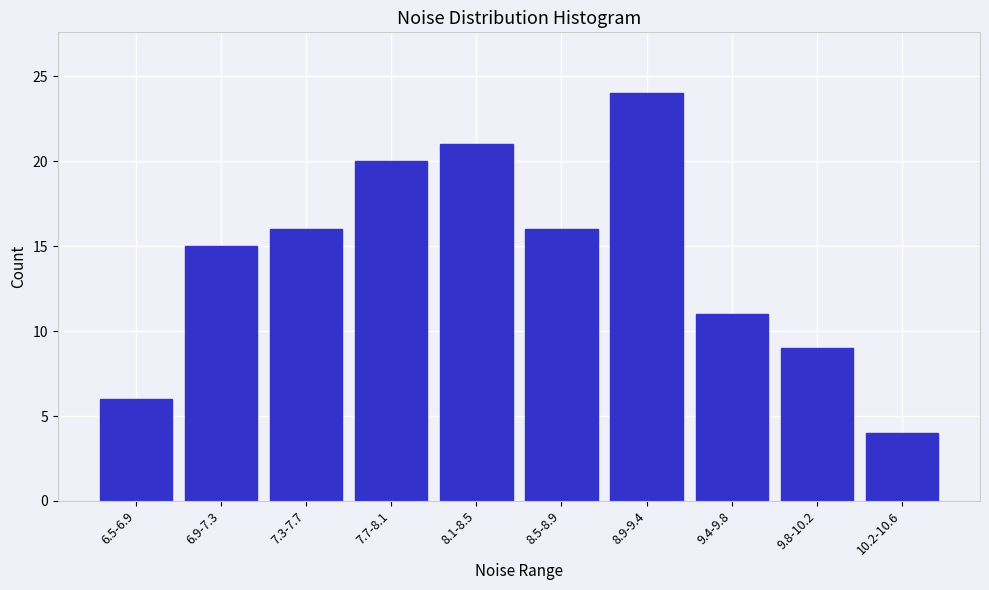

Reading right to left, extract all data points from this chart.

4	9	11	24	16	21	20	16	15	6